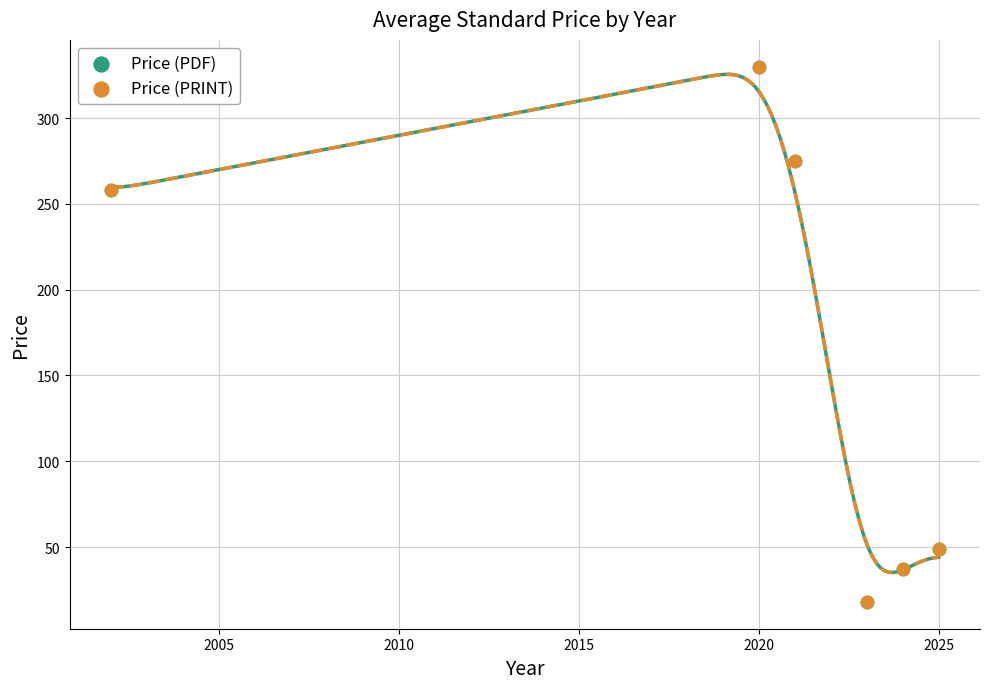

Which series reaches the minimum Y coordinate?

Price (PDF)